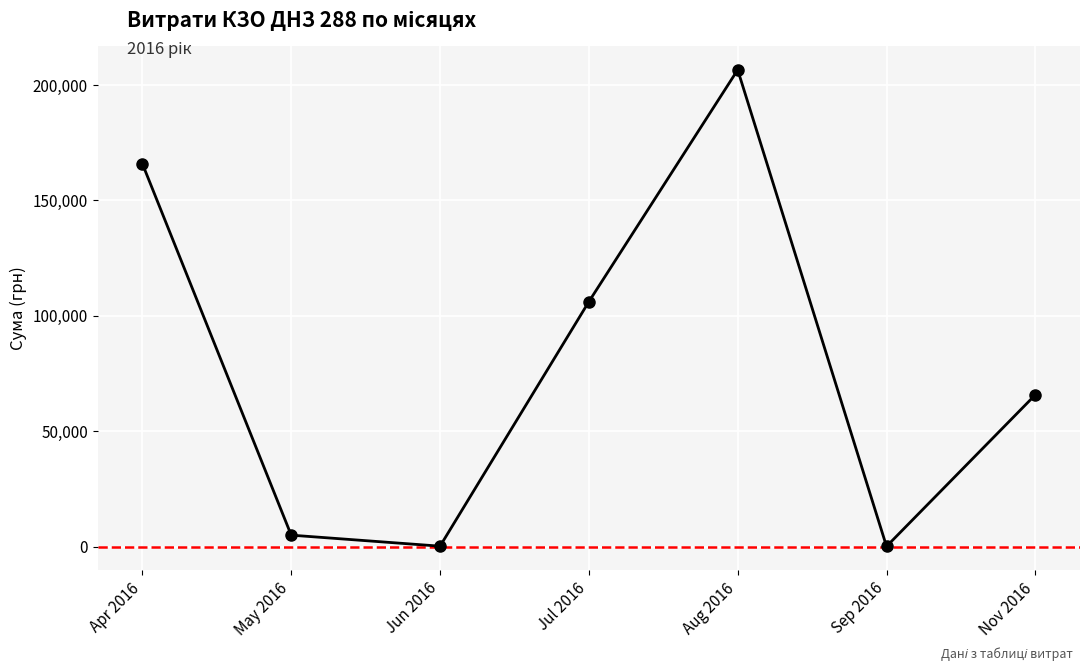

Which category has the highest value across all series?

Aug 2016